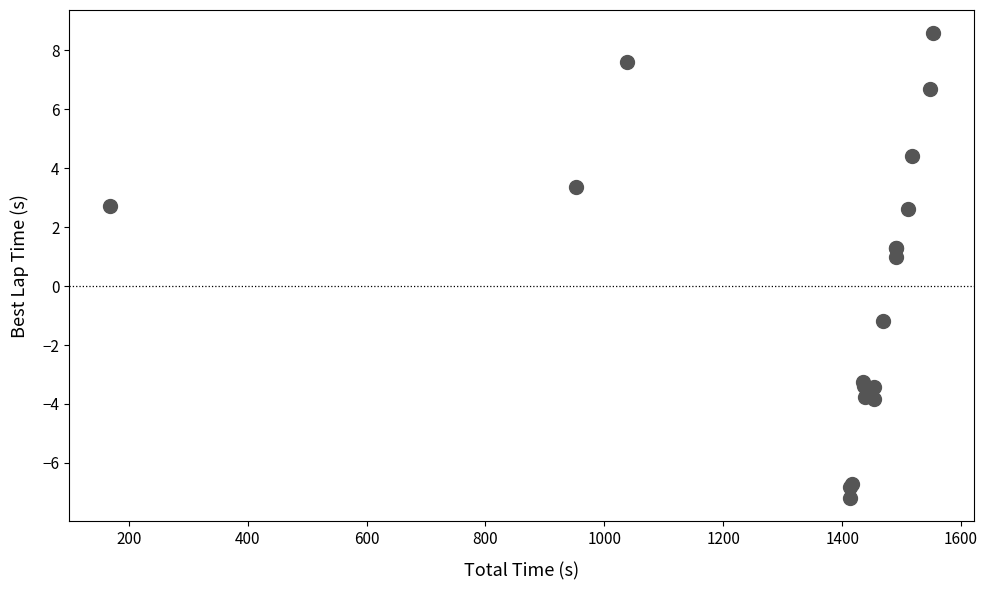

What Y value in the scatter plot is closest to 0?

1.0